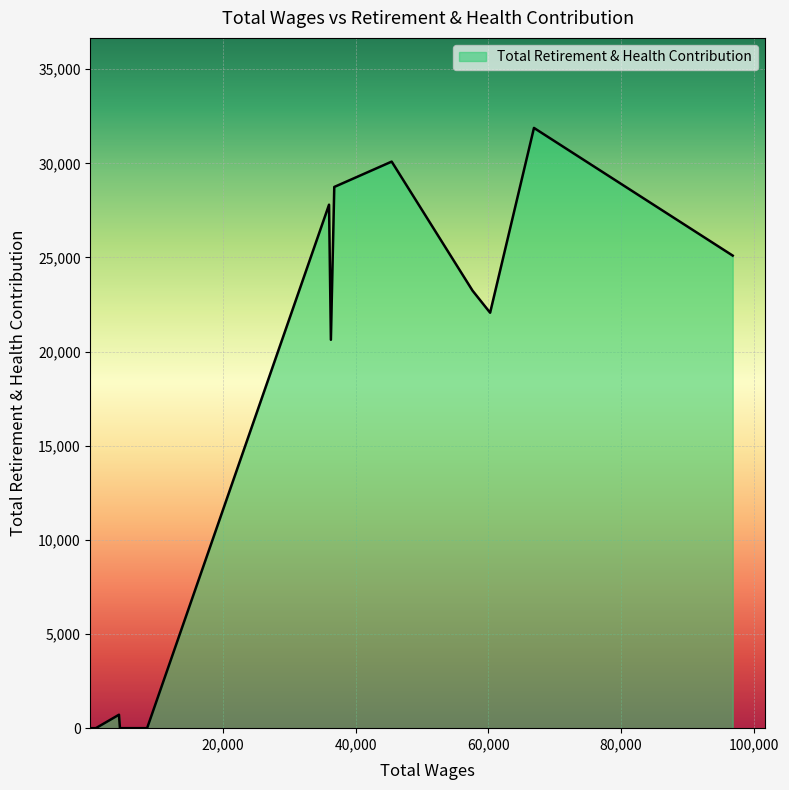

What is the greatest value displayed?

31880